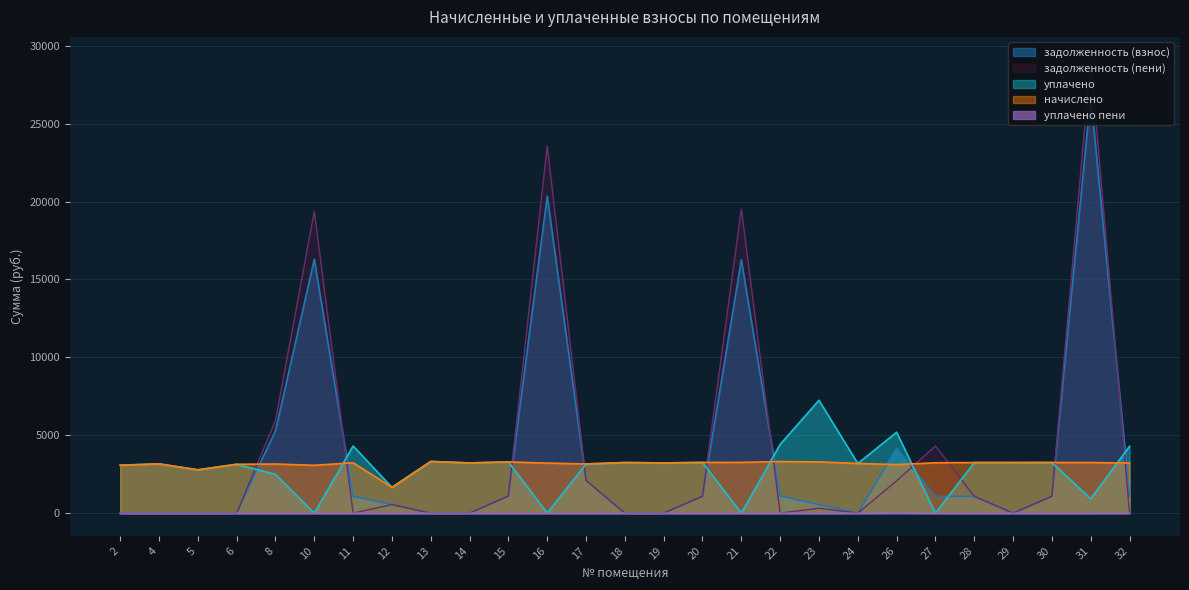

Reading left to right, list all the values displayed in this chart.

начислено: 2=3075.0	4=3163.4	5=2780.0	6=3137.6	8=3152.4	10=3071.3	11=3233.5	12=1655.5	13=3318.3	14=3222.4	15=3288.8	16=3211.3	17=3156.1	18=3248.2	19=3222.4	20=3255.6	21=3259.3	22=3310.9	23=3288.8	24=3189.3	26=3115.5	27=3233.5	28=3248.2	29=3248.2	30=3251.9	31=3248.2	32=3218.8
задолженность (взнос): 2=0.0	4=0.0	5=0.0	6=0.0	8=5281.7	10=16298.5	11=1077.8	12=551.8	13=0.0	14=0.0	15=1096.3	16=20352.4	17=2104.0	18=0.0	19=0.0	20=1085.2	21=16263.3	22=1103.6	23=548.1	24=0.0	26=4154.0	27=1077.8	28=1082.8	29=0.0	30=1084.0	31=26790.5	32=1072.9
задолженность (пени): 2=0.0	4=0.0	5=0.0	6=0.0	8=5945.3	10=19369.8	11=0.0	12=551.8	13=0.0	14=0.0	15=1096.3	16=23563.7	17=2103.4	18=0.0	19=0.0	20=1085.2	21=19522.6	22=0.0	23=316.0	24=0.0	26=2077.0	27=4311.3	28=1082.8	29=0.0	30=1084.0	31=29116.5	32=0.0
уплачено: 2=3075.0	4=3163.4	5=2780.0	6=3137.6	8=2488.7	10=0.0	11=4311.3	12=1655.5	13=3318.3	14=3222.4	15=3288.8	16=0.0	17=3156.7	18=3248.2	19=3222.4	20=3255.6	21=0.0	22=4414.6	23=7243.6	24=3189.3	26=5192.6	27=0.0	28=3248.2	29=3248.2	30=3251.9	31=922.1	32=4291.7
уплачено пени: 2=0.0	4=0.0	5=0.0	6=0.0	8=0.0	10=0.0	11=0.0	12=0.0	13=0.0	14=0.0	15=0.1	16=0.0	17=0.0	18=0.0	19=0.0	20=0.0	21=0.0	22=0.0	23=1.6	24=0.0	26=24.7	27=0.0	28=0.0	29=0.0	30=0.0	31=0.0	32=6.8